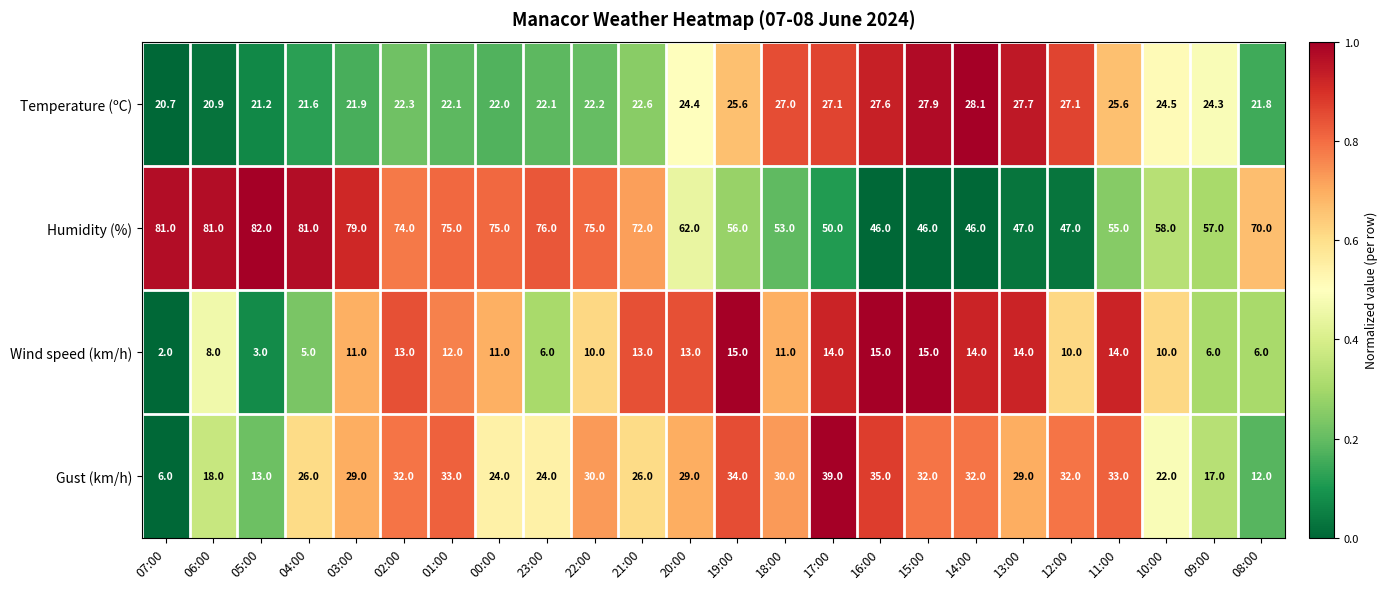

Is the value of Temperature (ºC) at 10:00 greater than the value of Humidity (%) at 06:00?

No